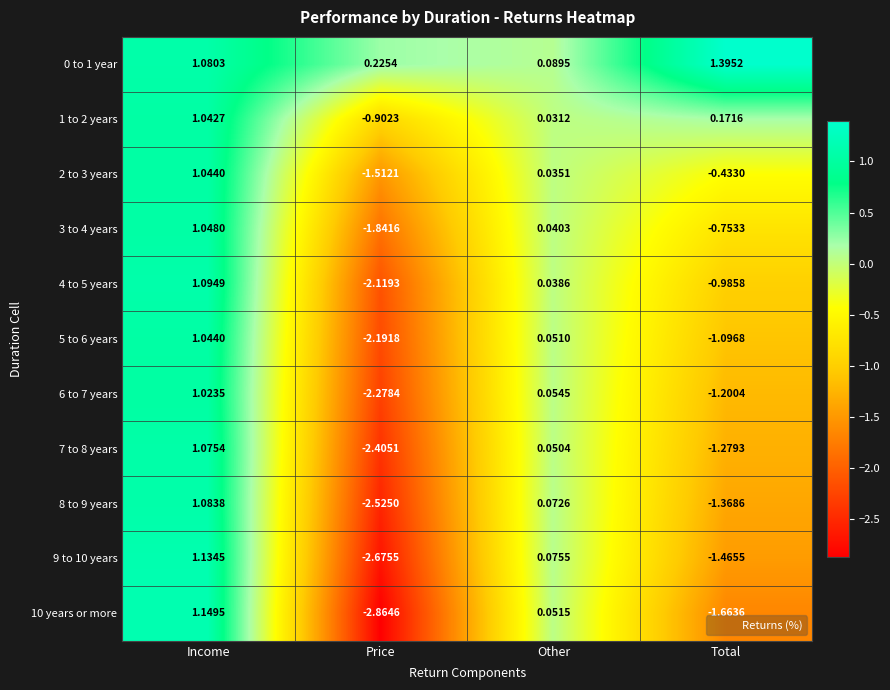

Rank the categories by 1 to 2 years value from lowest to highest.

Price, Other, Total, Income